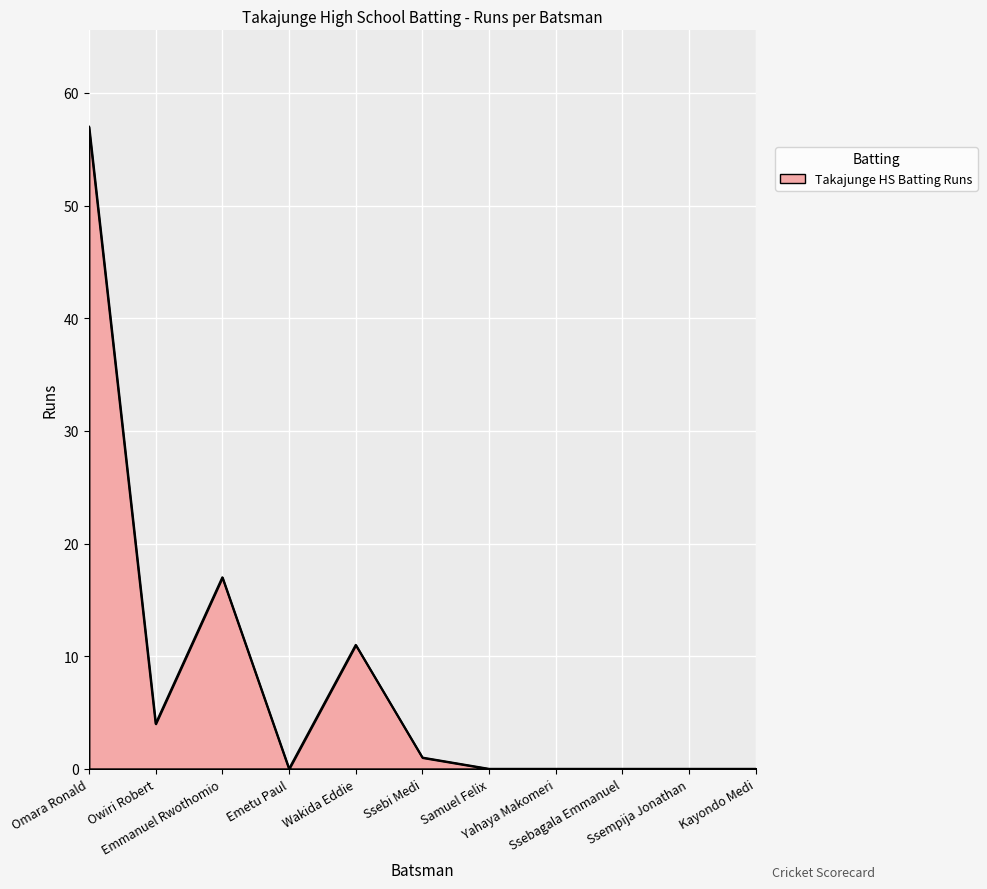

Reading left to right, list all the values displayed in this chart.

57	4	17	0	11	1	0	0	0	0	0